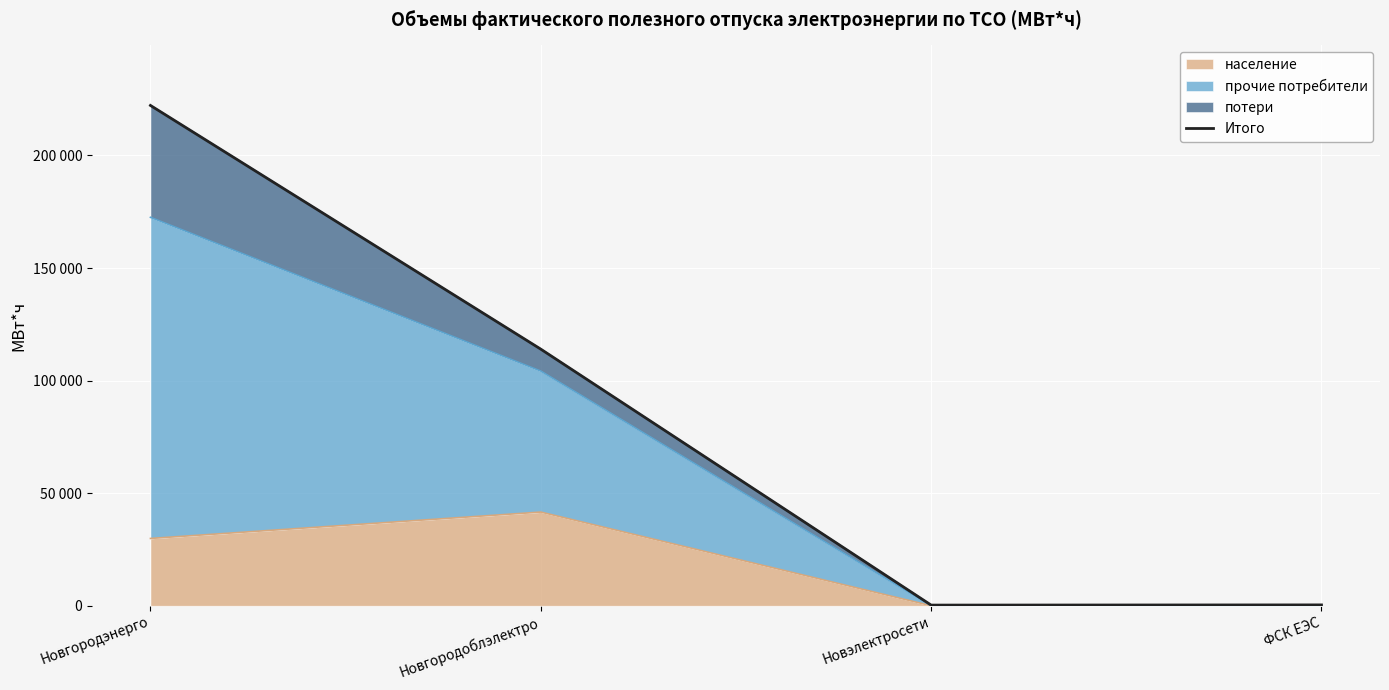

True or false: the data shows 376867 at Новгородэнерго.

False